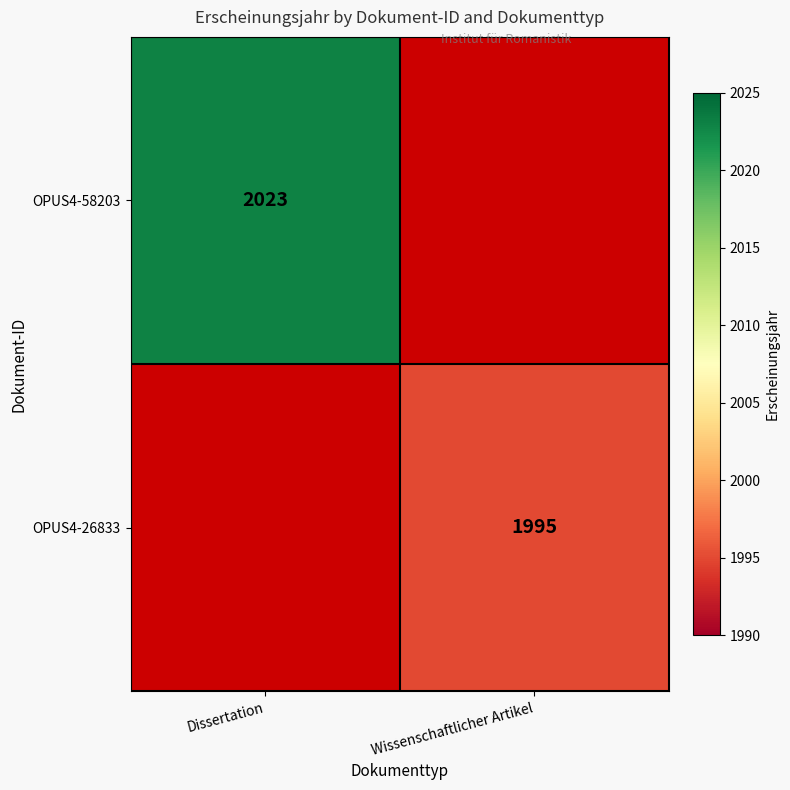

At which category is the sum across all series the highest?

Dissertation